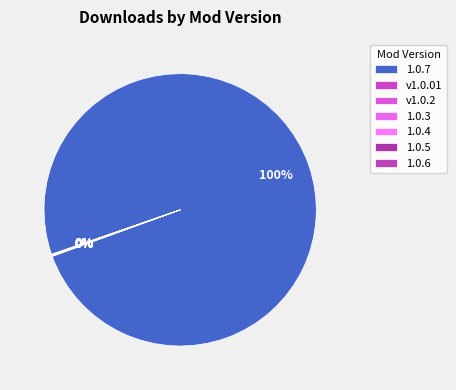

True or false: 1.0.7 accounts for 85% of the total.

False